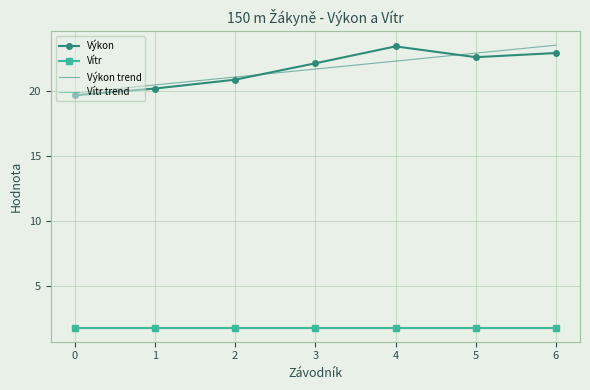

Reading right to left, extract all data points from this chart.

Výkon: 22.9	22.6	23.4	22.1	20.9	20.2	19.7
Vítr: 1.8	1.8	1.8	1.8	1.8	1.8	1.8
Výkon trend: 23.5	22.9	22.3	21.7	21.1	20.5	19.8
Vítr trend: 1.8	1.8	1.8	1.8	1.8	1.8	1.8